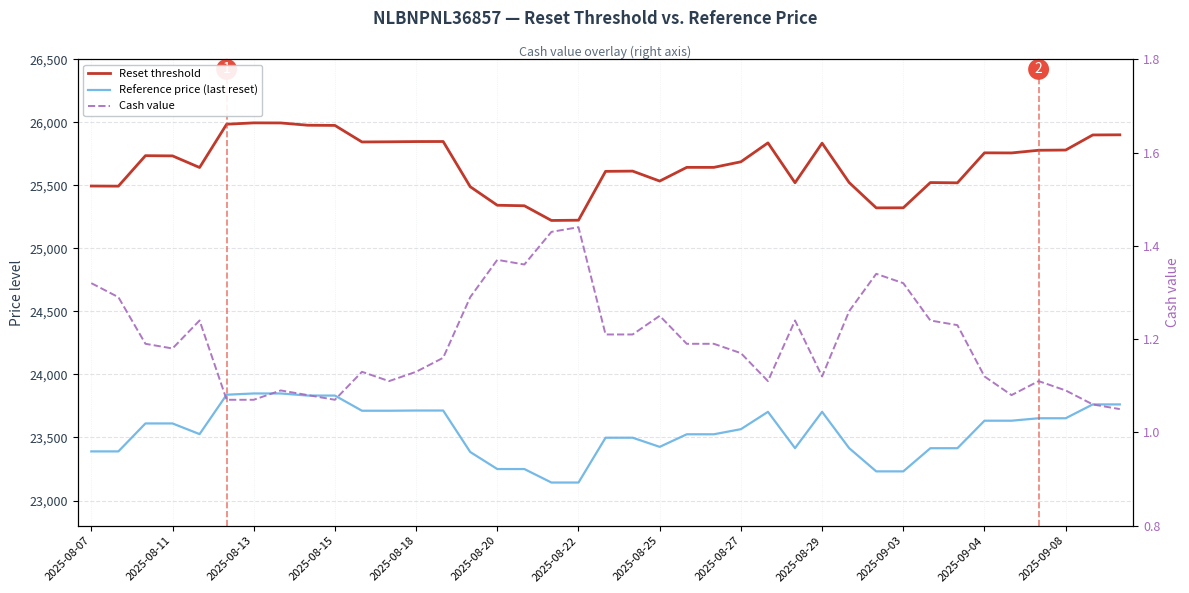

How many interior local valleys does the Reference price (last reset) series have?

3